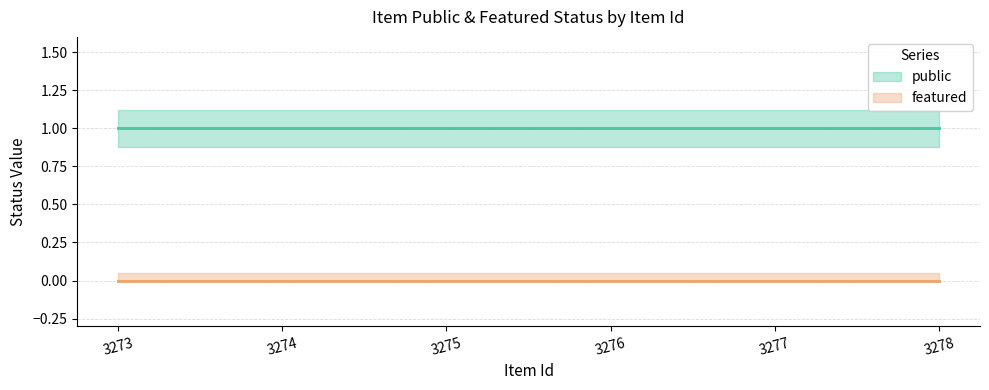

Reading left to right, extract all data points from this chart.

public: 3273=1	3274=1	3275=1	3276=1	3277=1	3278=1
featured: 3273=0	3274=0	3275=0	3276=0	3277=0	3278=0